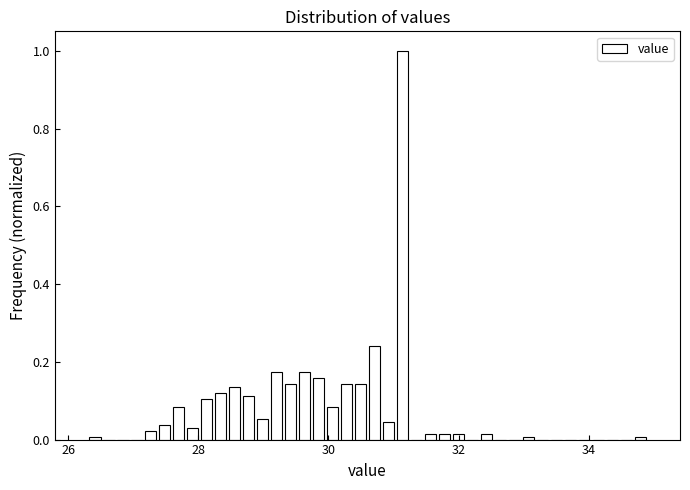

Around what value on the x-axis is the tallest bar? Give the approximate position of its centre, as read against the axis.

31.2